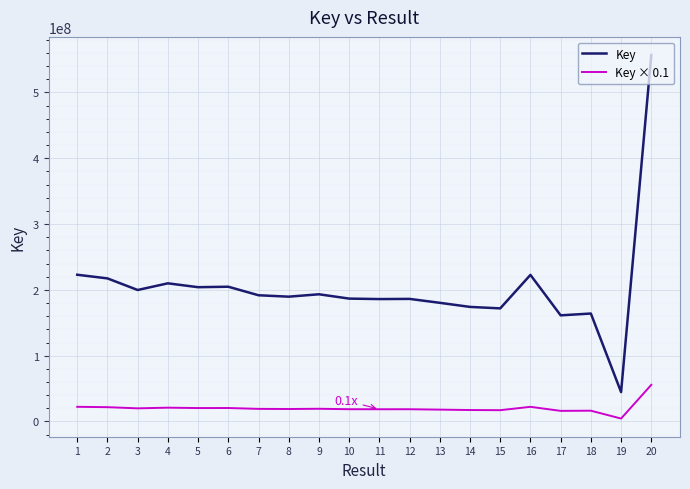

What is the sum of the Key × 0.1 values at 5 and 15?

37597758.3